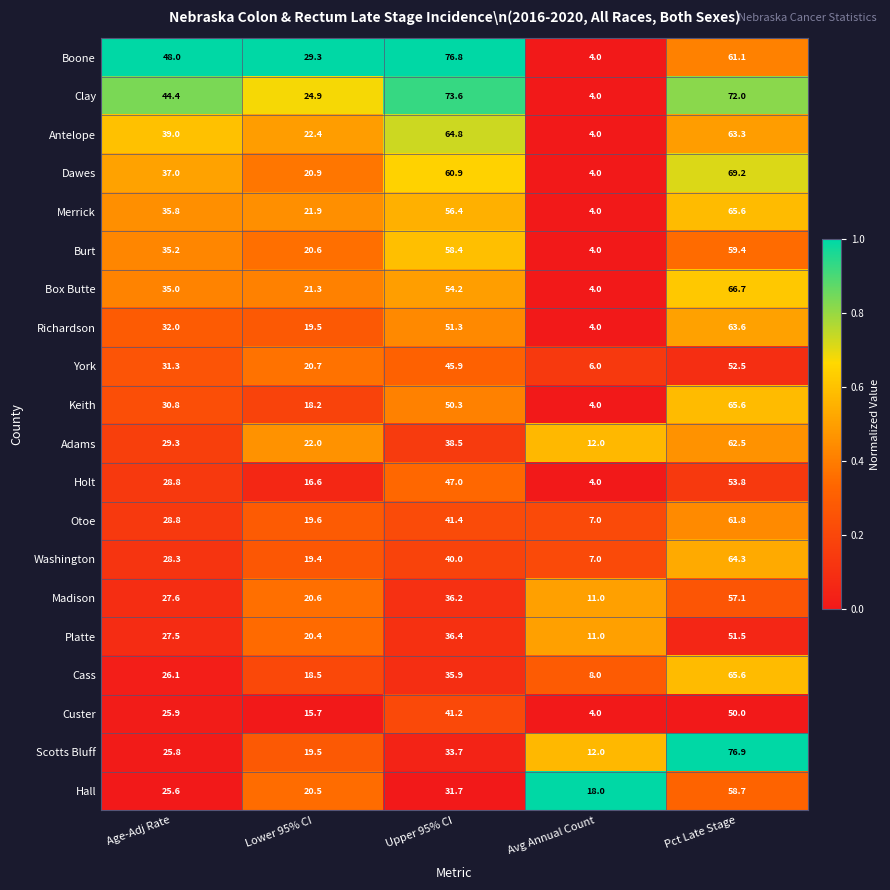

What value does the Scotts Bluff series have at Pct Late Stage?

76.9